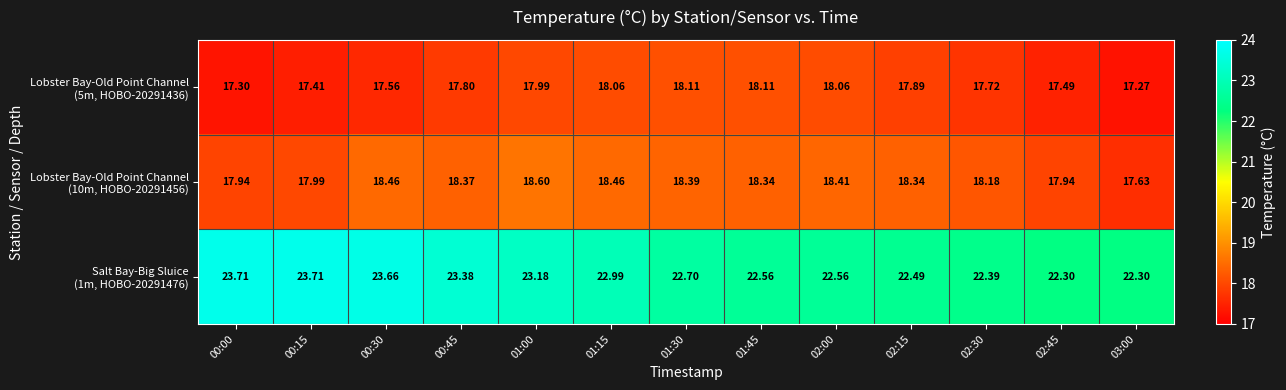

Rank the series by their maximum value, from lowest to highest.

Lobster Bay-Old Point Channel (5m, HOBO-20291436), Lobster Bay-Old Point Channel (10m, HOBO-20291456), Salt Bay-Big Sluice (1m, HOBO-20291476)